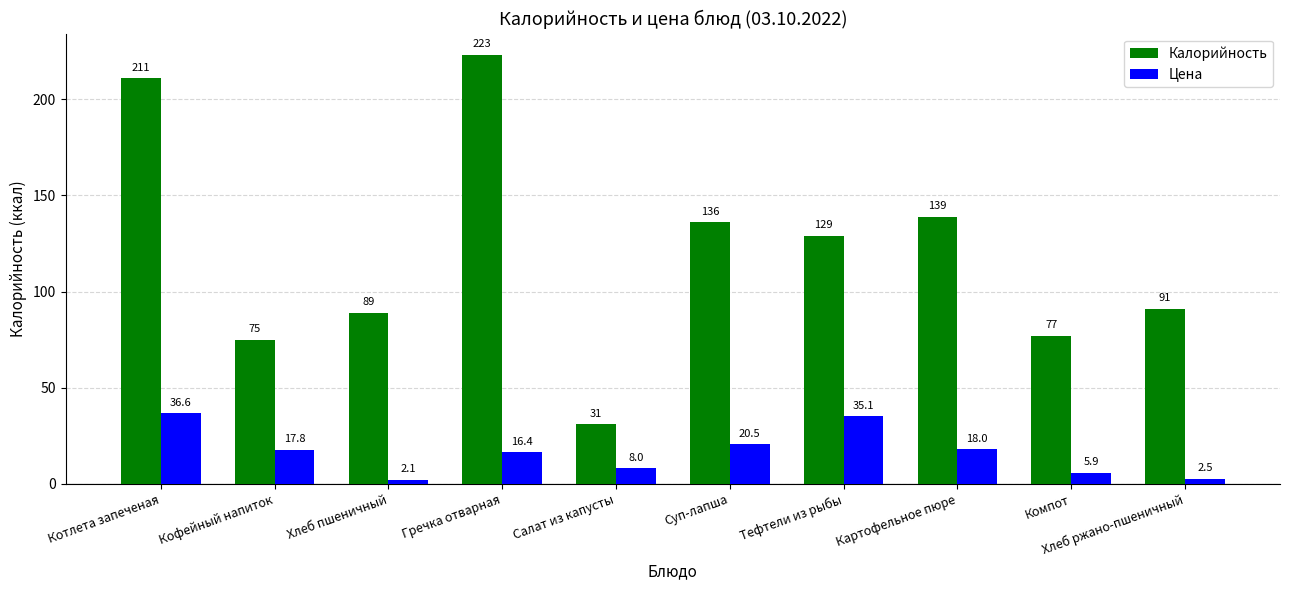

Between Котлета запеченая and Суп-лапша, which series saw the biggest shift?

Калорийность